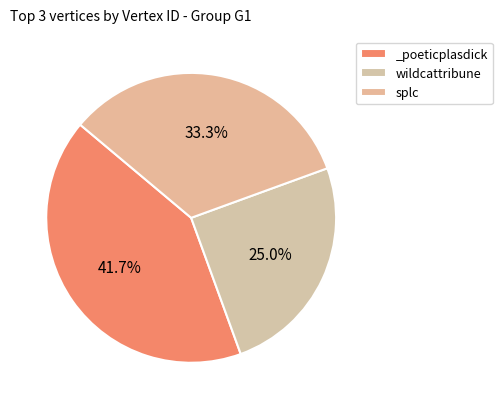

To the nearest percent, what is the average slice percentage?

33%